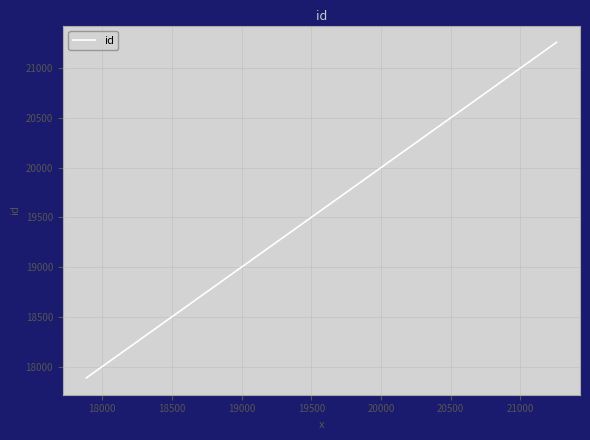

What is the difference between the maximum and minimum values?

3373